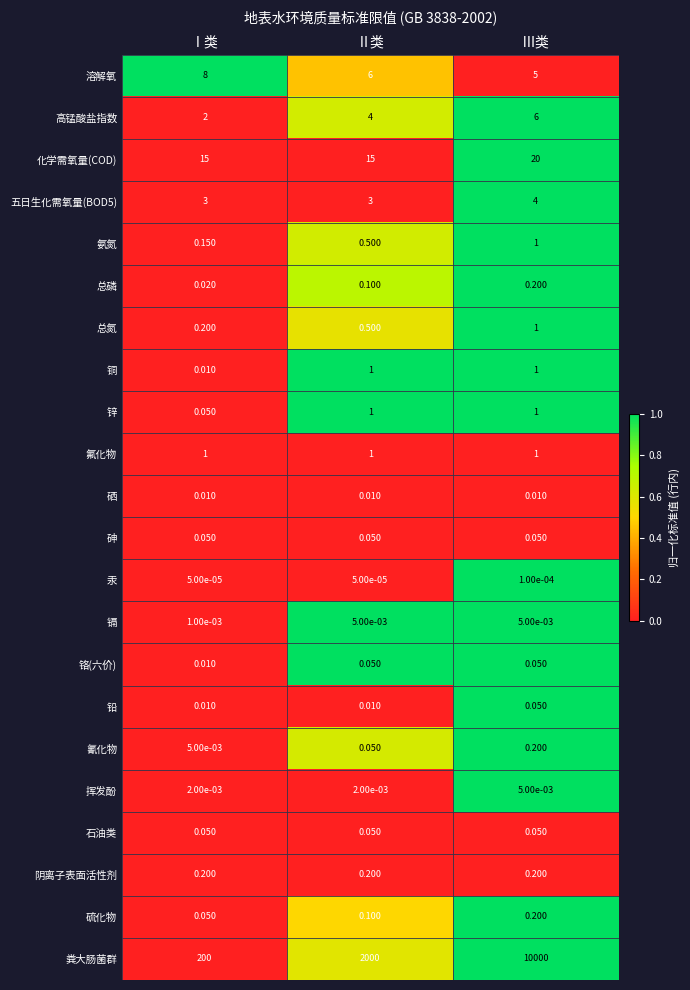

Is the value of 锌 at Ⅱ类 greater than the value of 铬(六价) at Ⅲ类?

Yes